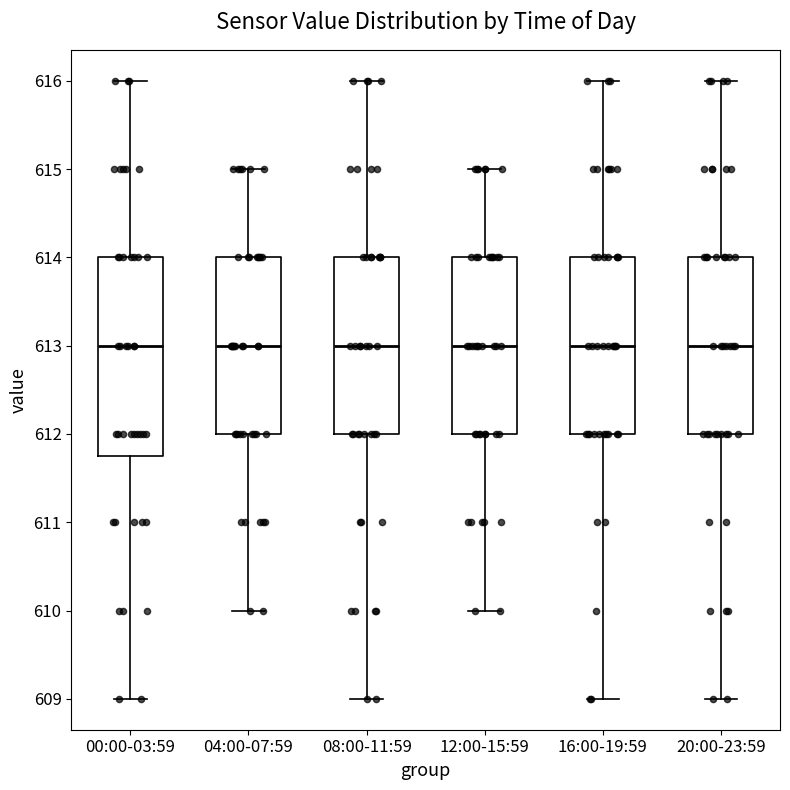

Reading left to right, transcribe this box plot: for each box, give where its median line is, the range the box spans, and where its two whiskers end, as read against the y-axis. The values are not printed on the chart, so give them approximately, as read against the axis.

00:00-03:59: median 613.0, box 611.8 to 614.0, whiskers 609.0 to 616.0
04:00-07:59: median 613.0, box 612.0 to 614.0, whiskers 610.0 to 615.0
08:00-11:59: median 613.0, box 612.0 to 614.0, whiskers 609.0 to 616.0
12:00-15:59: median 613.0, box 612.0 to 614.0, whiskers 610.0 to 615.0
16:00-19:59: median 613.0, box 612.0 to 614.0, whiskers 609.0 to 616.0
20:00-23:59: median 613.0, box 612.0 to 614.0, whiskers 609.0 to 616.0